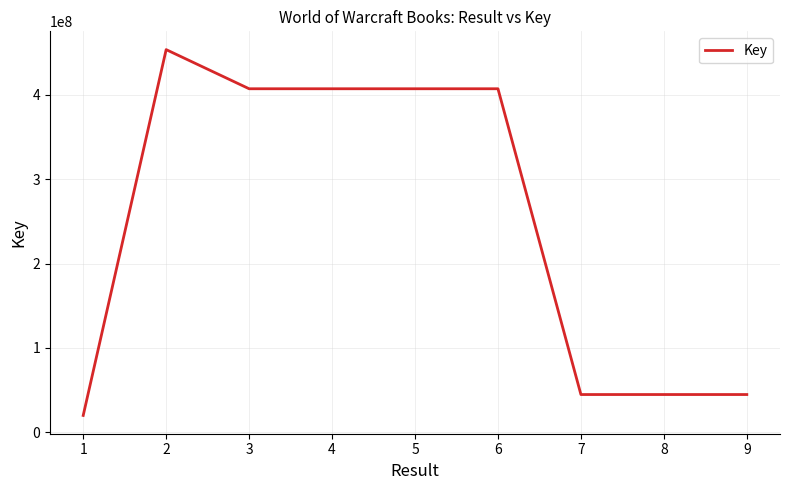

At which category does the data reach its first local peak?

2